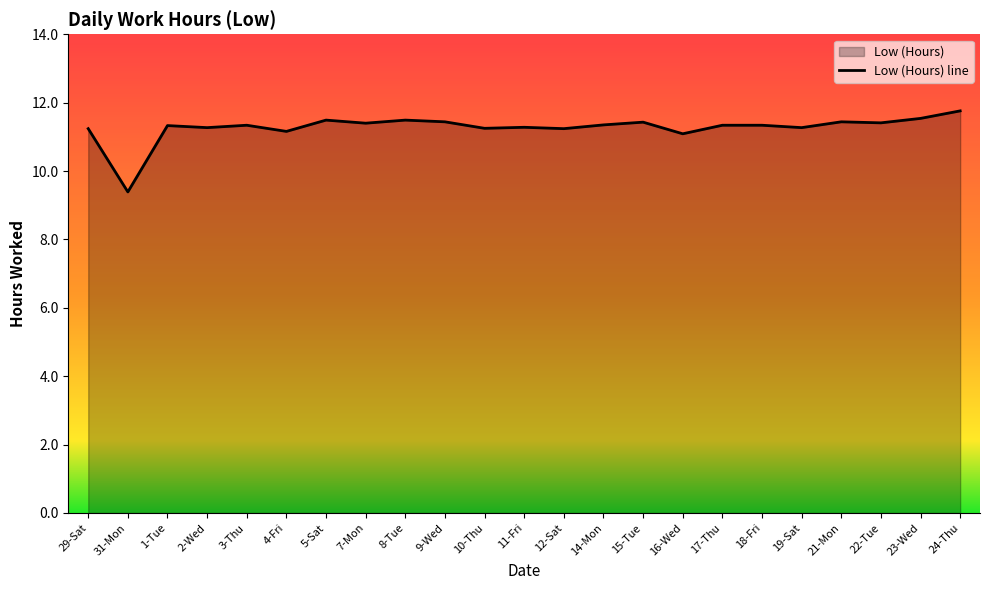

Rank the categories by value from lowest to highest.

31-Mon, 16-Wed, 4-Fri, 29-Sat, 12-Sat, 10-Thu, 2-Wed, 19-Sat, 11-Fri, 1-Tue, 3-Thu, 17-Thu, 18-Fri, 14-Mon, 7-Mon, 22-Tue, 15-Tue, 9-Wed, 21-Mon, 5-Sat, 8-Tue, 23-Wed, 24-Thu